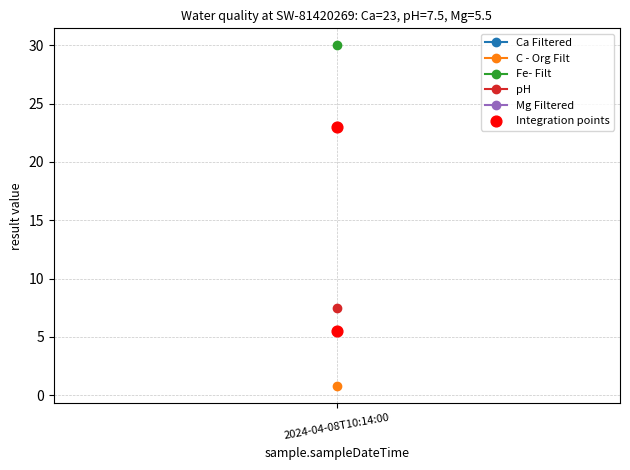

What Y value in the scatter plot is closest to 14?

5.5